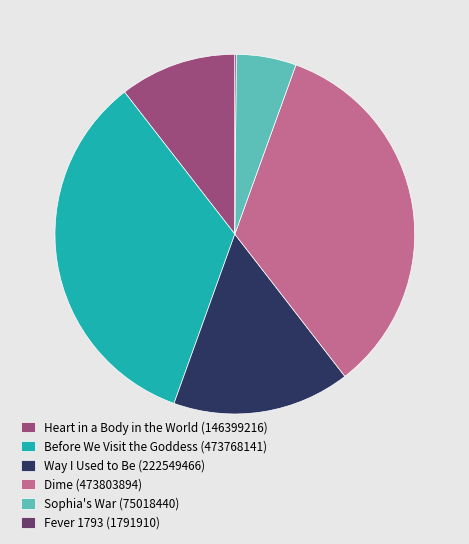

The Before We Visit the Goddess (473768141) slice represents 34% of the pie. True or false?

True